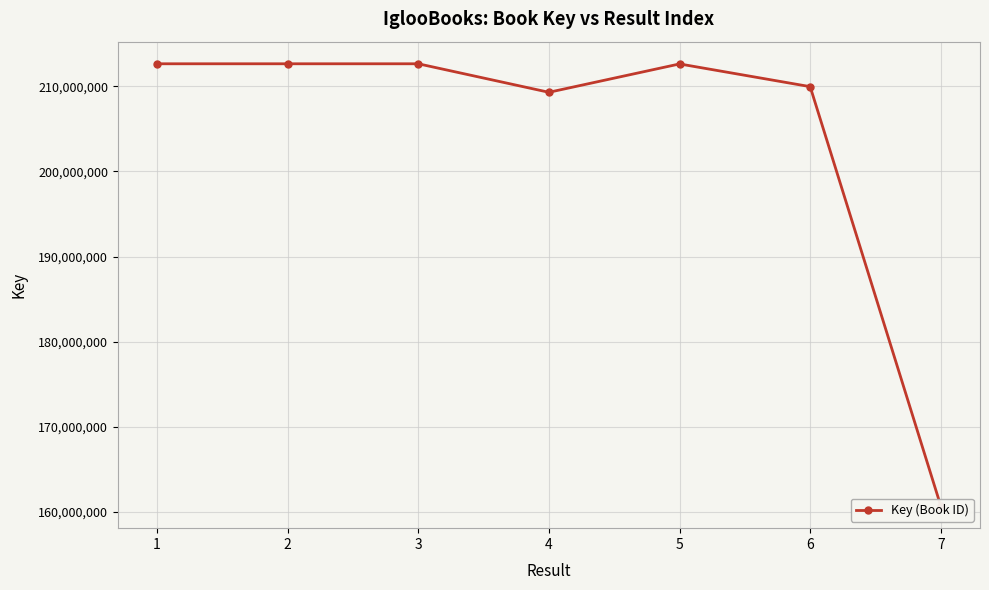

Reading left to right, what are all the values shown in this chart?

212651029	212651127	212650981	209299744	212633084	209962996	160669428